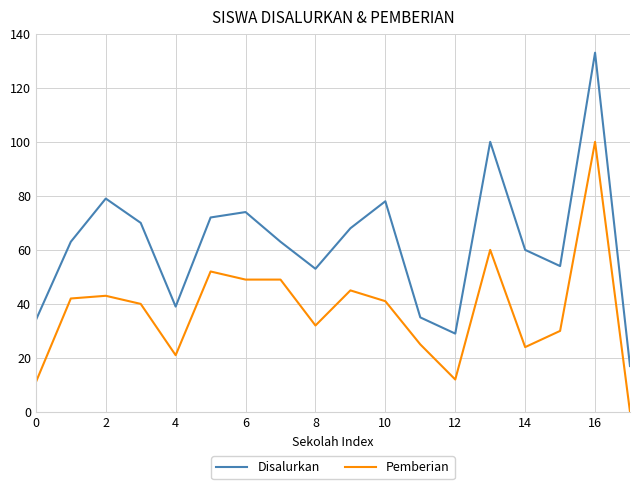

List the series in order of their overall mean, lowest first.

Pemberian, Disalurkan